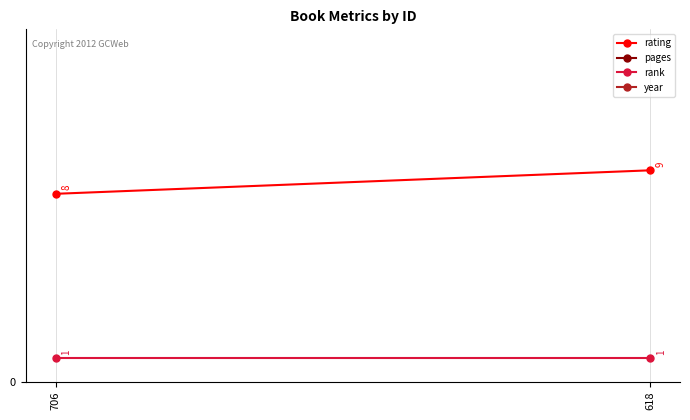

At 706, list the series in order from smallest to largest.

rank, rating, pages, year